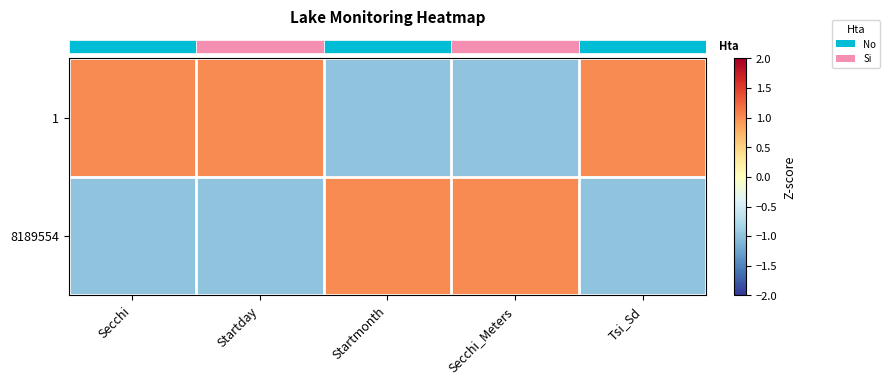

What is the smallest value displayed?

-1